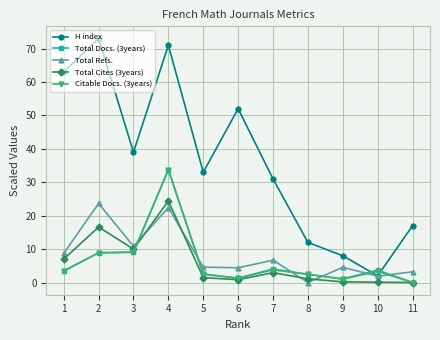

At how many categories does at least one series exceed 45?

4